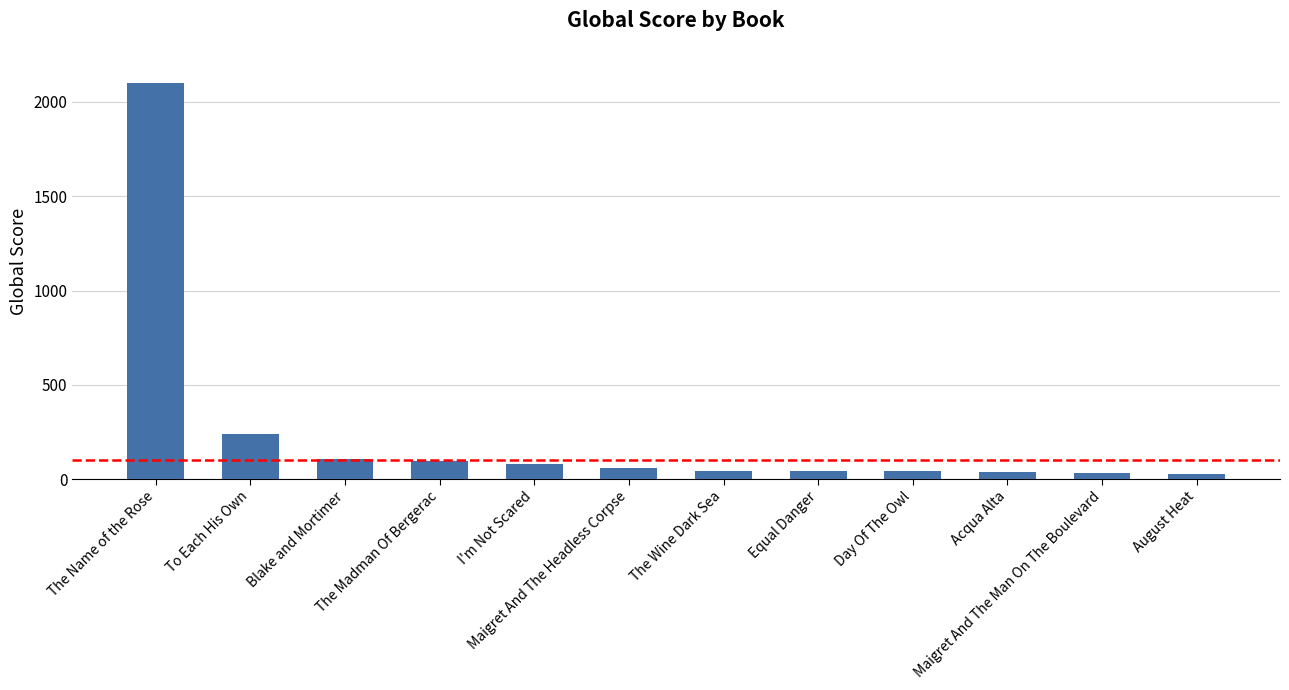

What is the label of the 7th bar from the right?

Maigret And The Headless Corpse